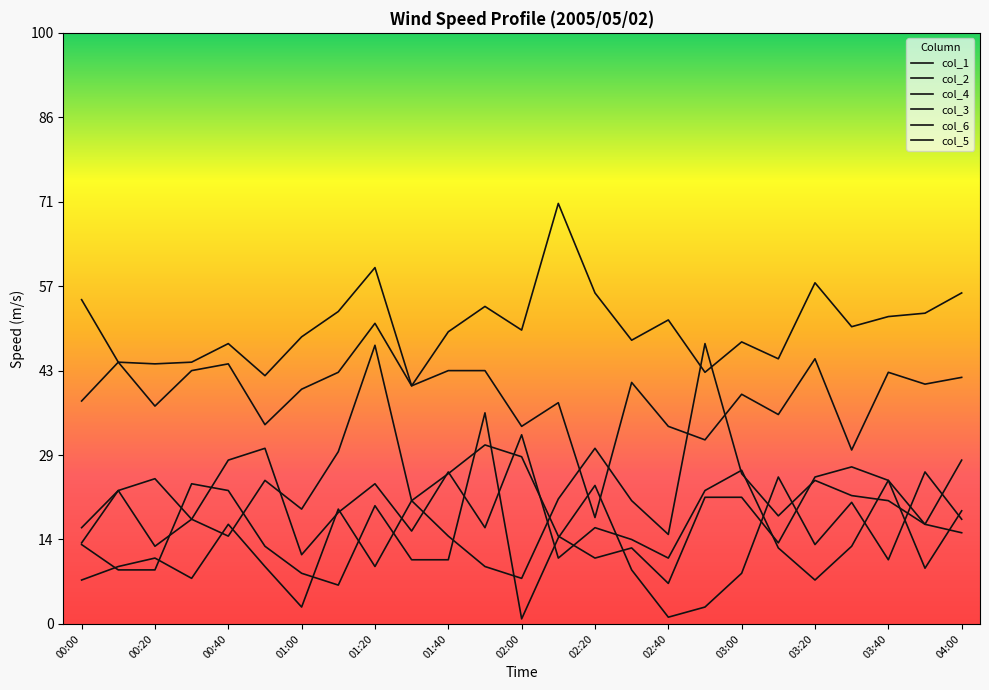

Does the chart have visible grid lines?

No